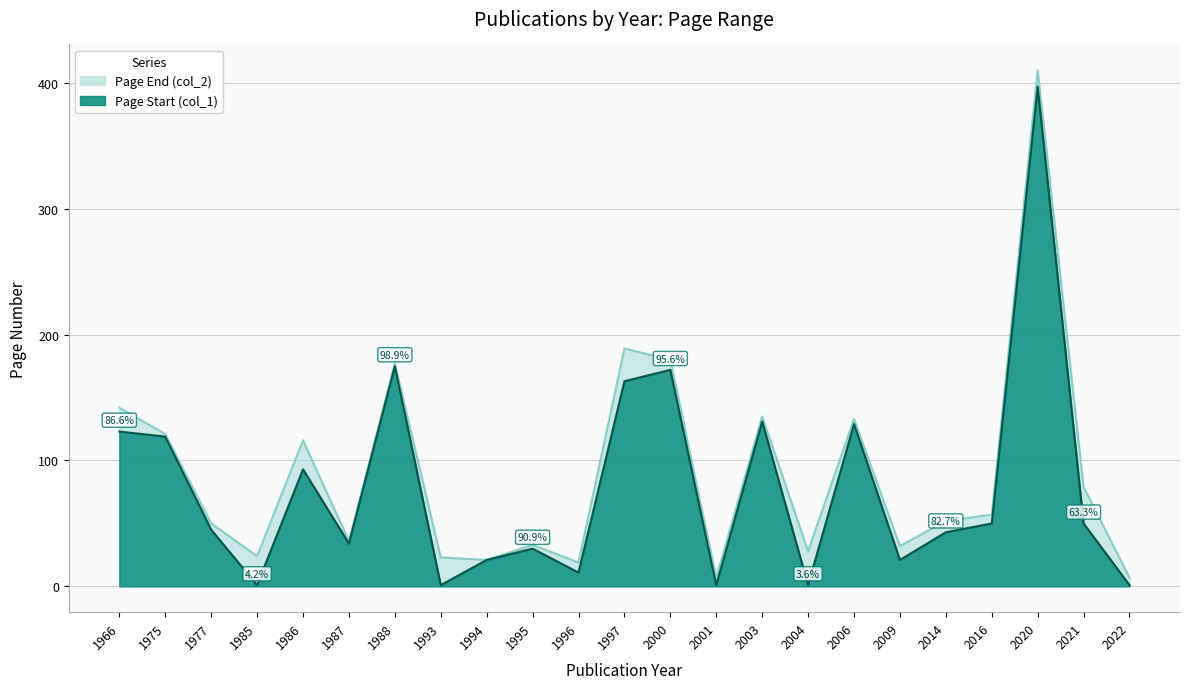

Reading left to right, extract all data points from this chart.

Page Start (col_1): 1966=123	1975=119	1977=45	1985=1	1986=93	1987=34	1988=175	1993=1	1994=21	1995=30	1996=11	1997=163	2000=172	2001=1	2003=131	2004=1	2006=129	2009=21	2014=43	2016=50	2020=397	2021=50	2022=1
Page End (col_2): 1966=142	1975=121	1977=50	1985=24	1986=116	1987=36	1988=177	1993=23	1994=21	1995=33	1996=19	1997=189	2000=180	2001=7	2003=135	2004=28	2006=133	2009=32	2014=52	2016=57	2020=410	2021=79	2022=7